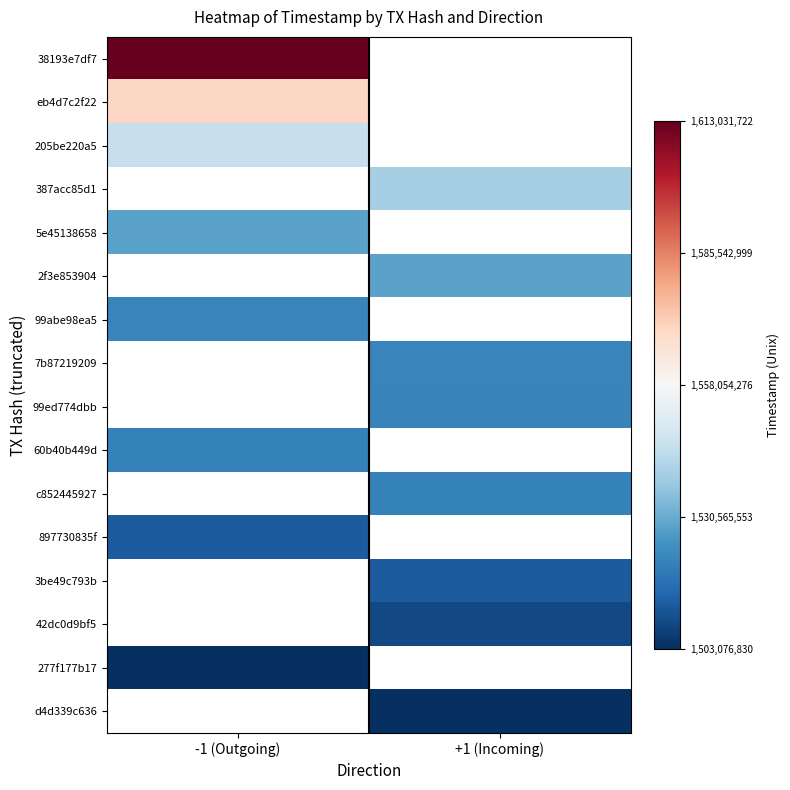

What is the lowest value of the 277f177b17 series?

1503084575.0